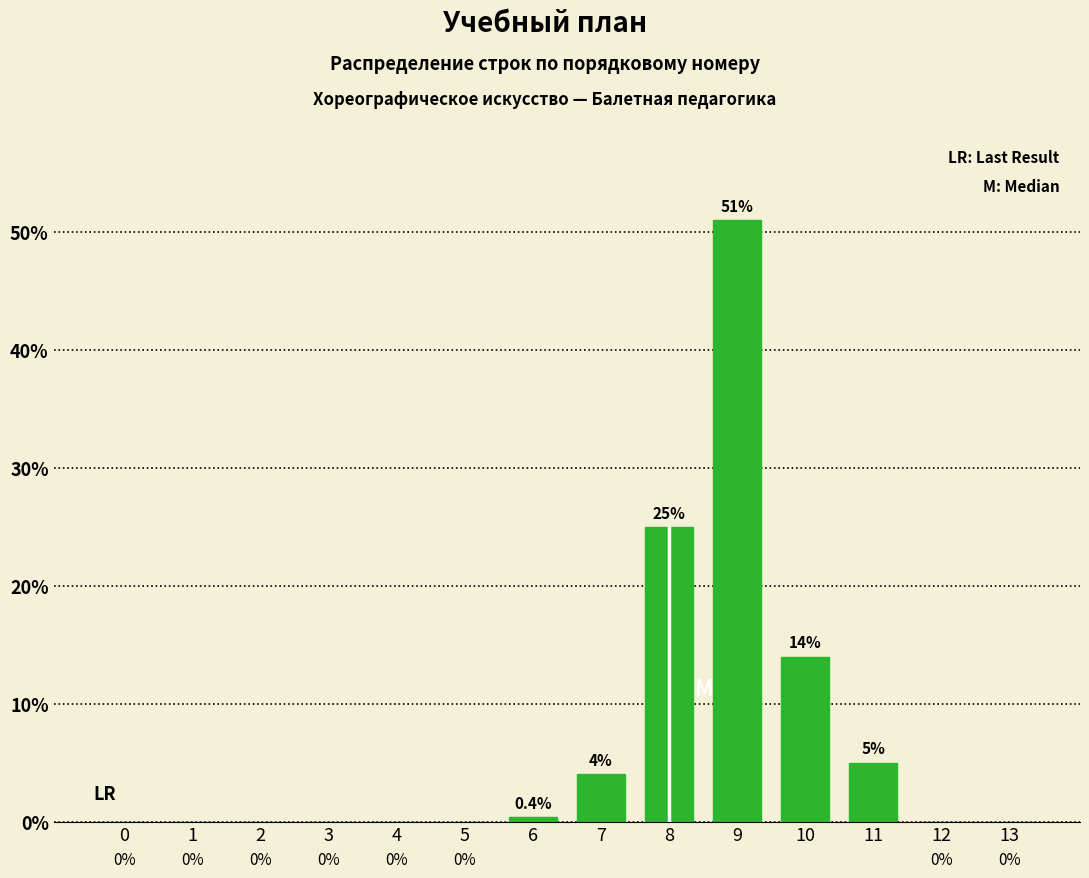

Reading left to right, list all the values displayed in this chart.

0=0.0	1=0.0	2=0.0	3=0.0	4=0.0	5=0.0	6=0.4	7=4.0	8=25.0	9=51.0	10=14.0	11=5.0	12=0.0	13=0.0